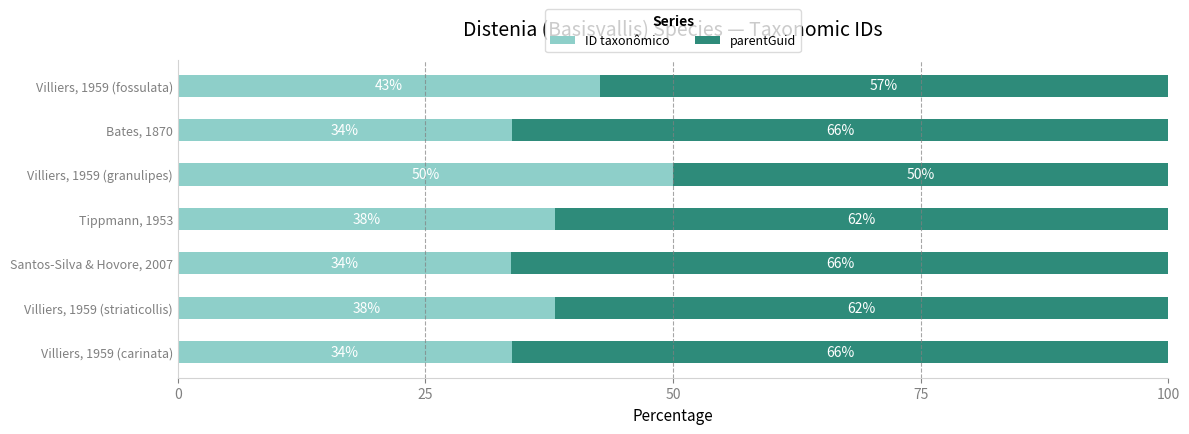

The ID taxonômico series shows 33.7 at Bates, 1870. True or false?

True